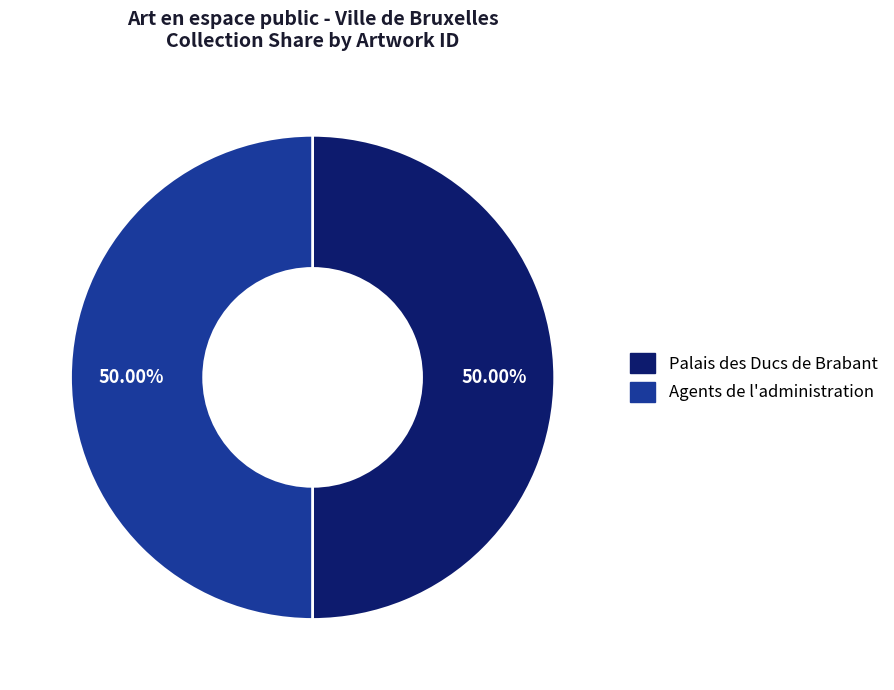

The Palais des Ducs de Brabant slice represents 62% of the pie. True or false?

False